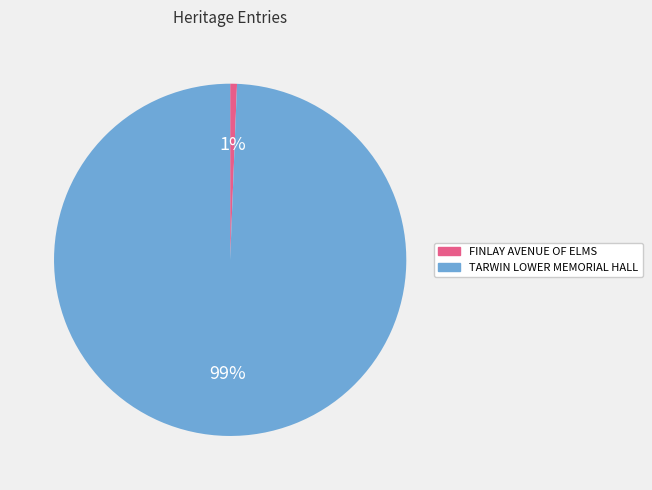

Combined, do TARWIN LOWER MEMORIAL HALL and FINLAY AVENUE OF ELMS account for over 50%?

Yes